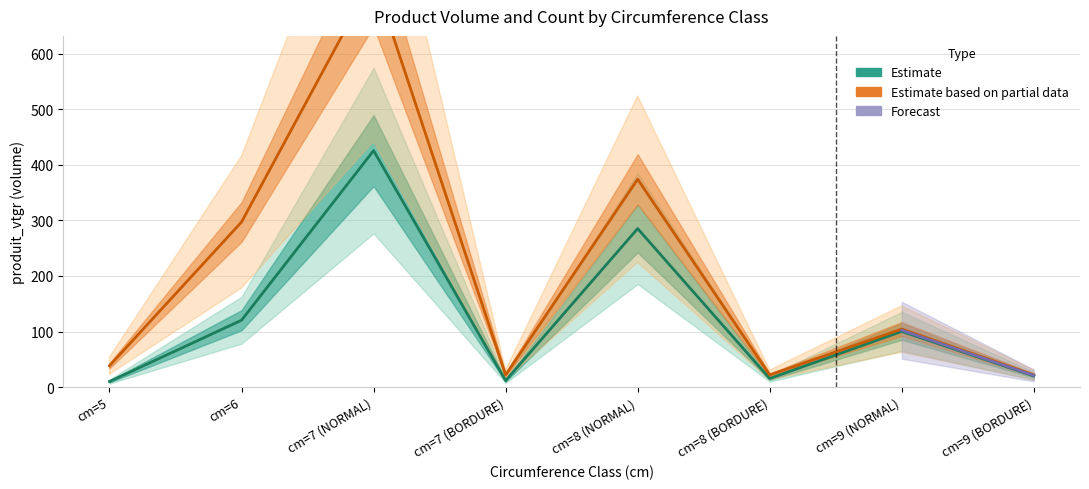

What is the spread (max minus min) of values at cm=6?

176.6